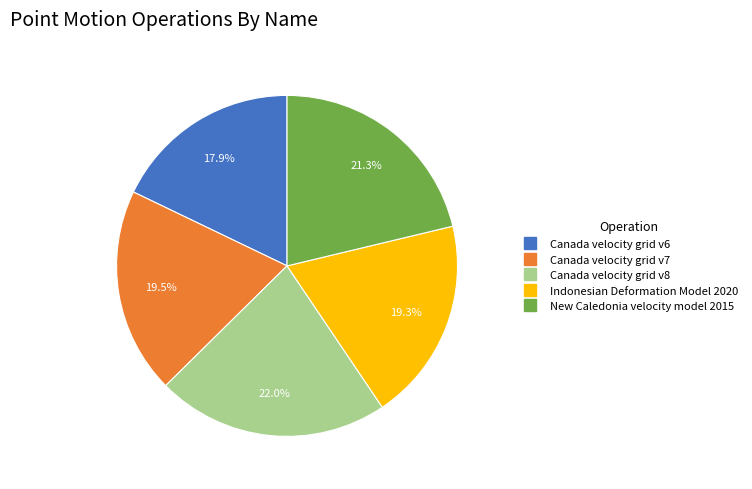

Combined, do Canada velocity grid v8 and New Caledonia velocity model 2015 account for over 50%?

No